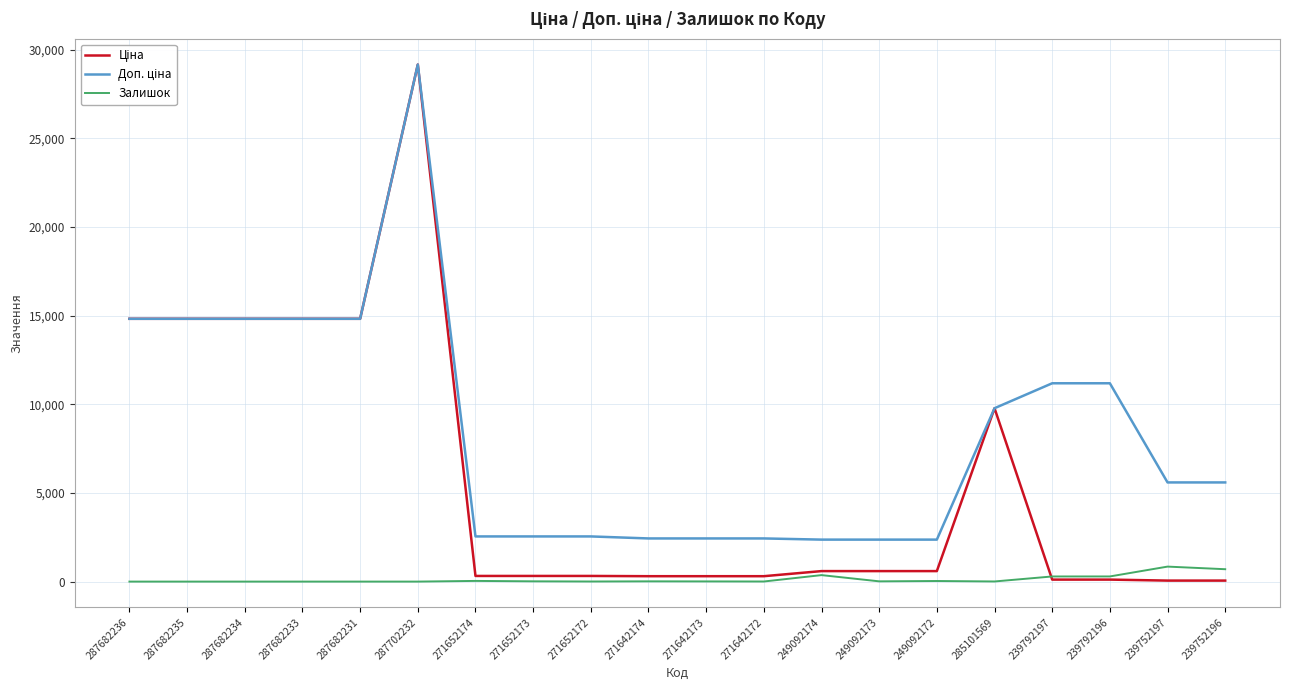

Does the chart display data point markers on the line(s)?

No